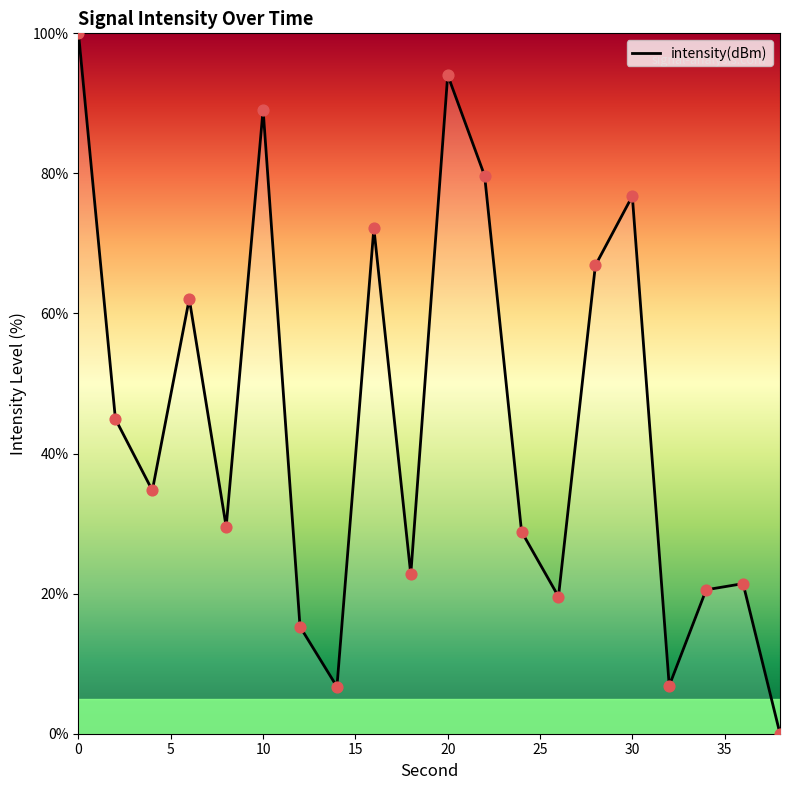

What is the difference between the maximum and minimum values?

100.0